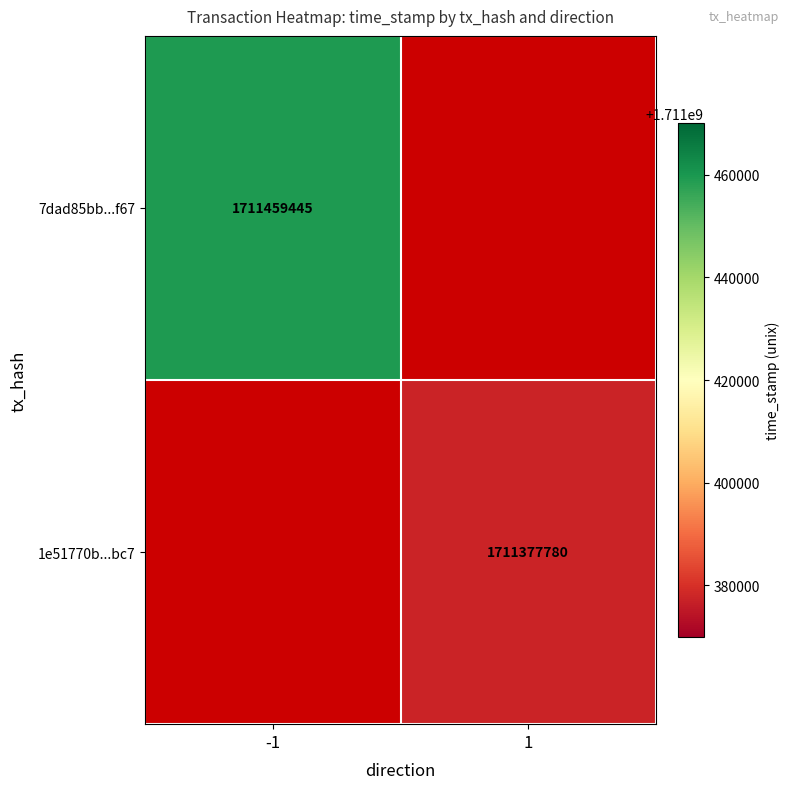

The 1e51770b...bc7 series shows 1711377780 at 1. True or false?

True